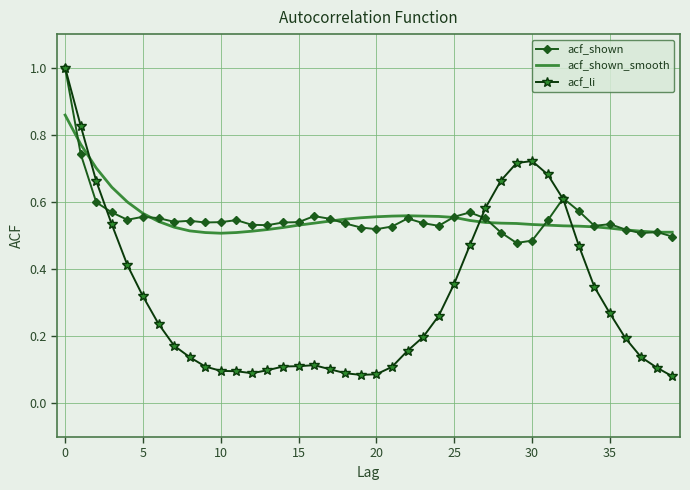

Which series has the widest spread of values?

acf_li